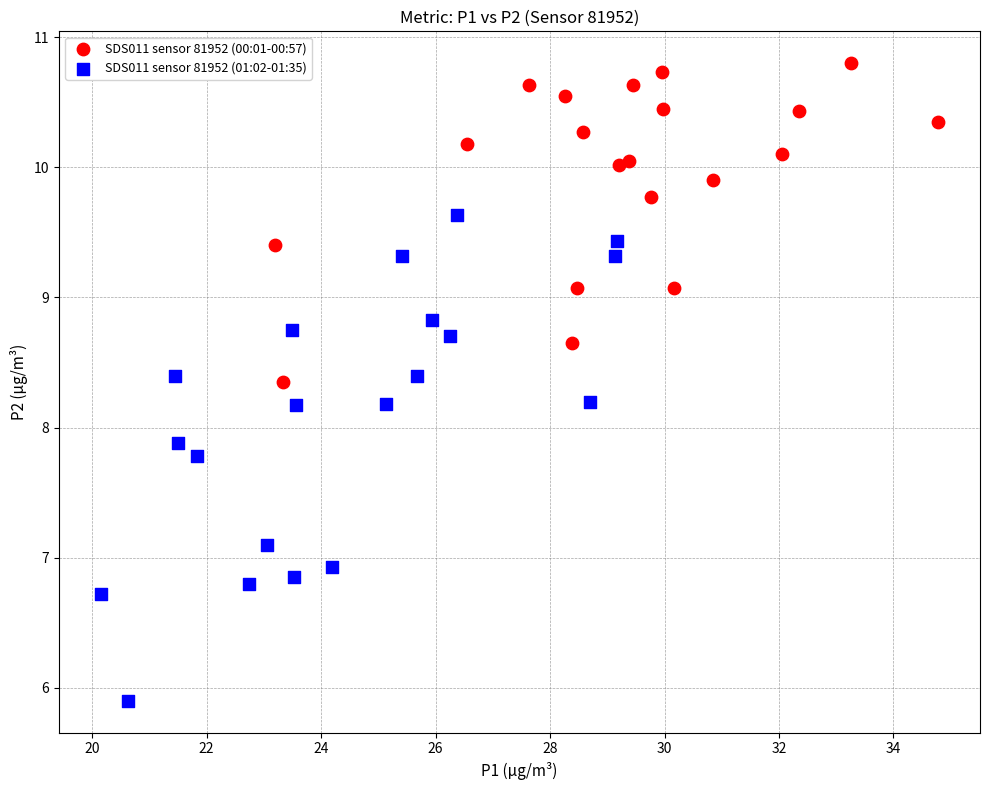

Which series contains the highest Y value?

SDS011 sensor 81952 (00:01-00:57)